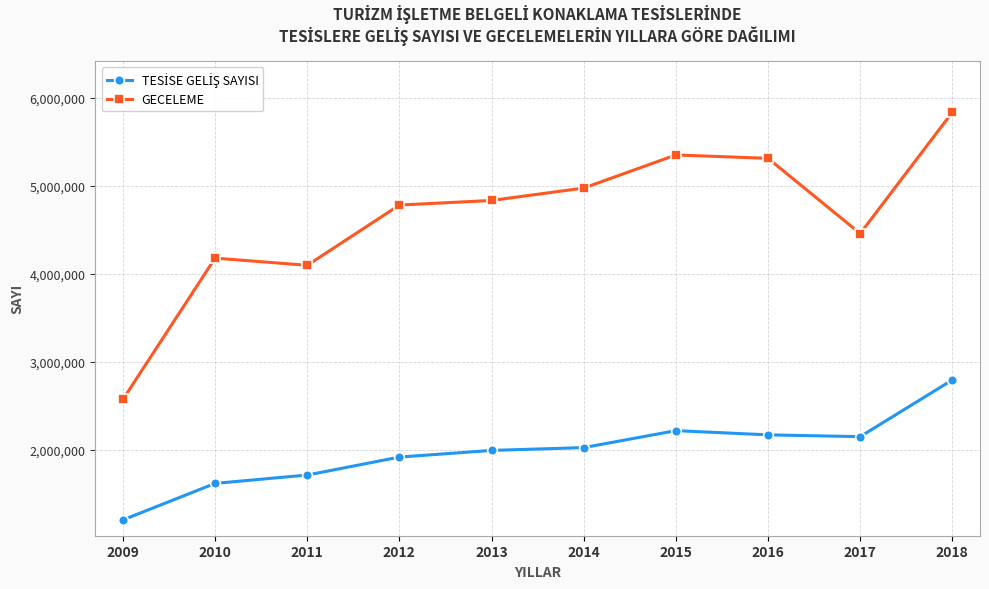

What is the difference between the GECELEME values at 2014 and 2015?

376683